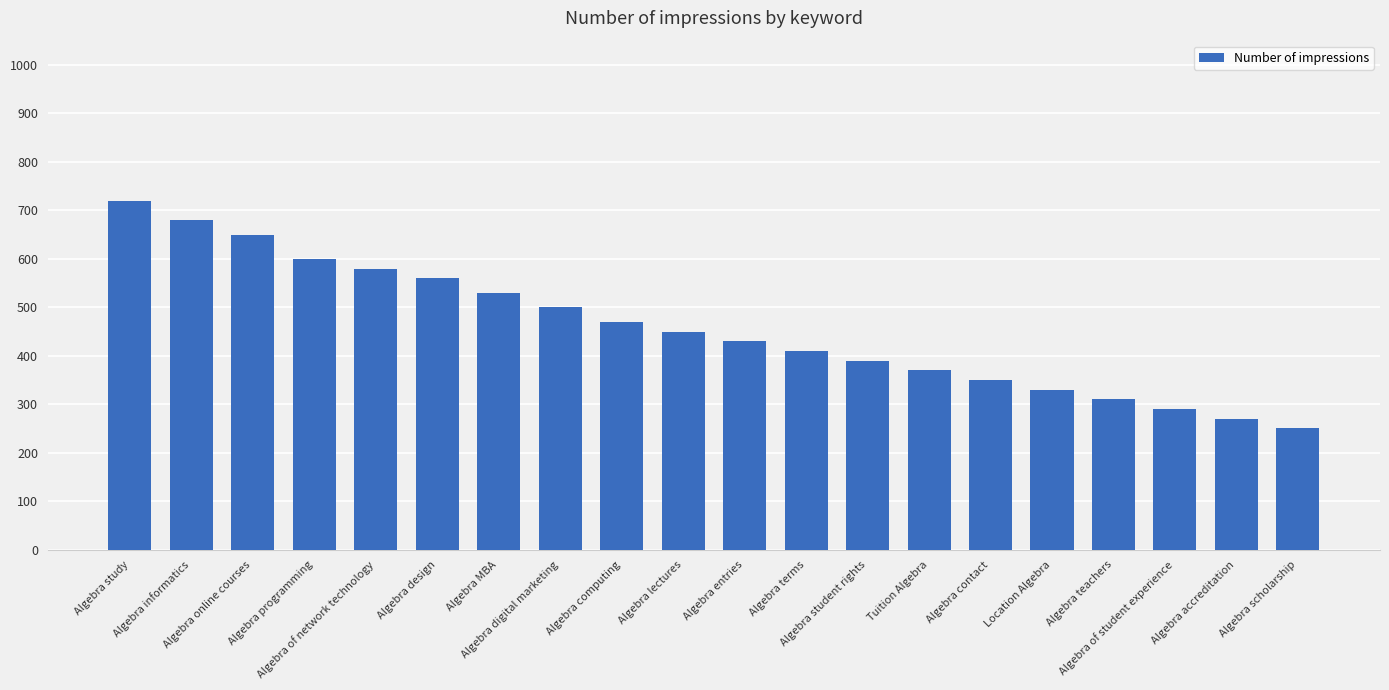

Which label corresponds to the smallest value in the chart?

Algebra scholarship